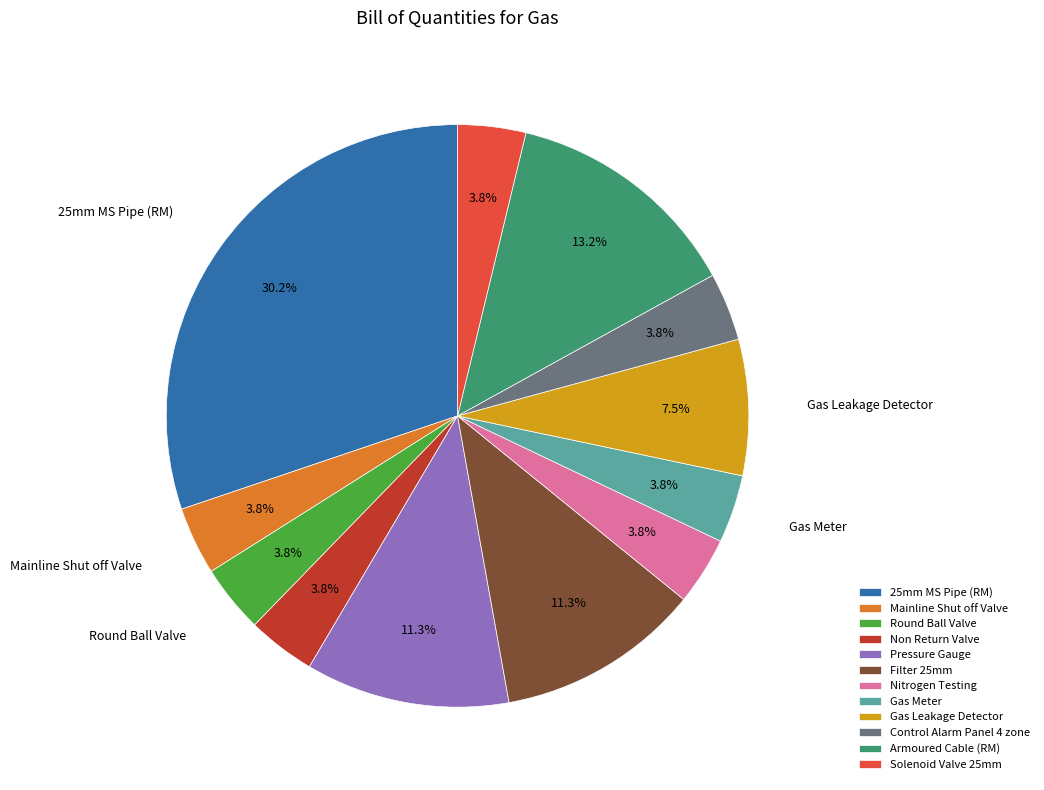

What is the ratio of the value at Solenoid Valve 25mm to the value at Non Return Valve?

1.0